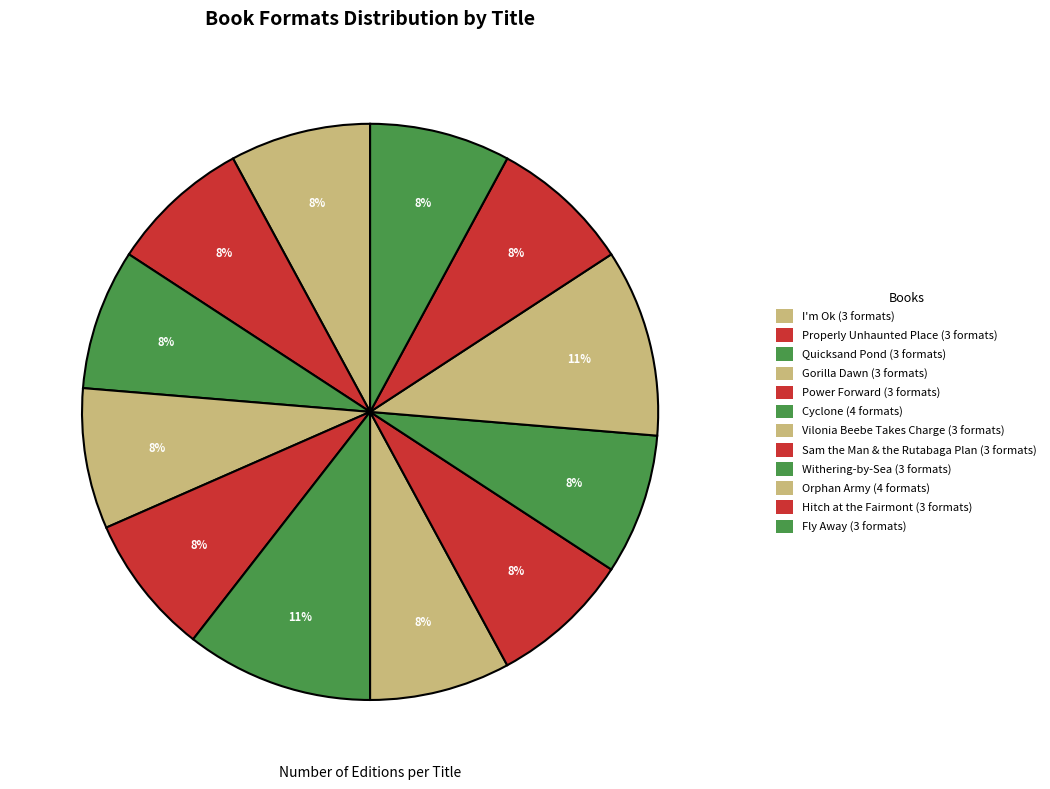

Rank the categories by value from highest to lowest.

Cyclone, Orphan Army, I'm Ok, Properly Unhaunted Place, Quicksand Pond, Gorilla Dawn, Power Forward, Vilonia Beebe Takes Charge, Sam the Man & the Rutabaga Plan, Withering-by-Sea, Hitch at the Fairmont, Fly Away